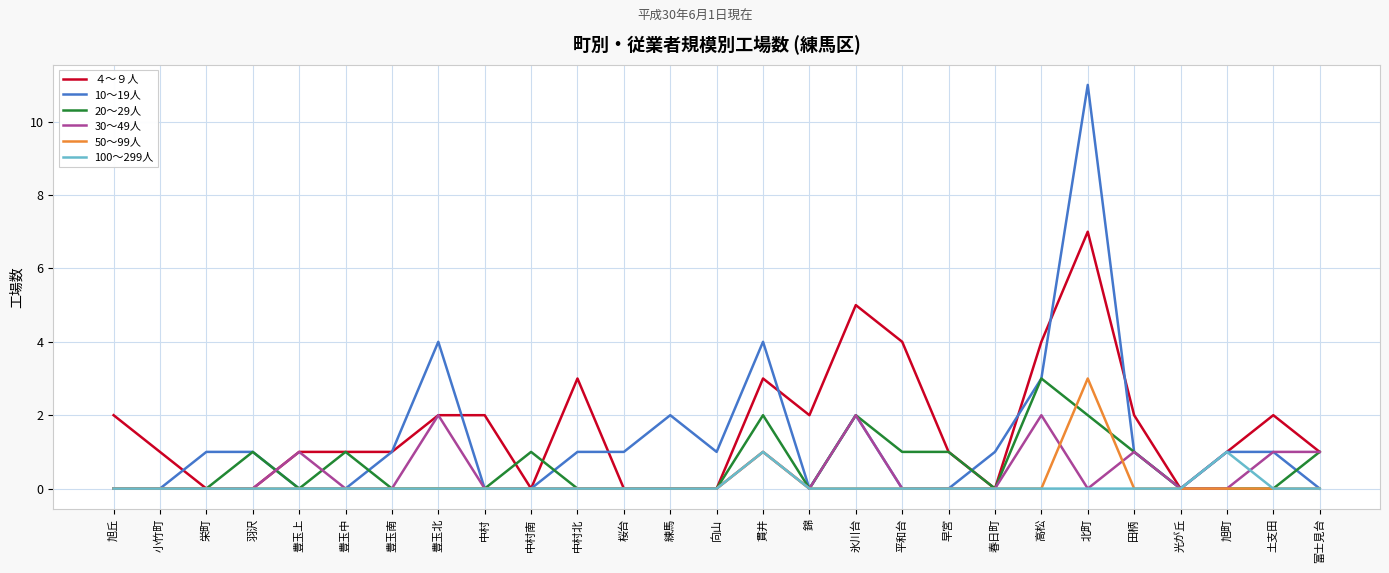

What is the maximum value for 50～99人?

3